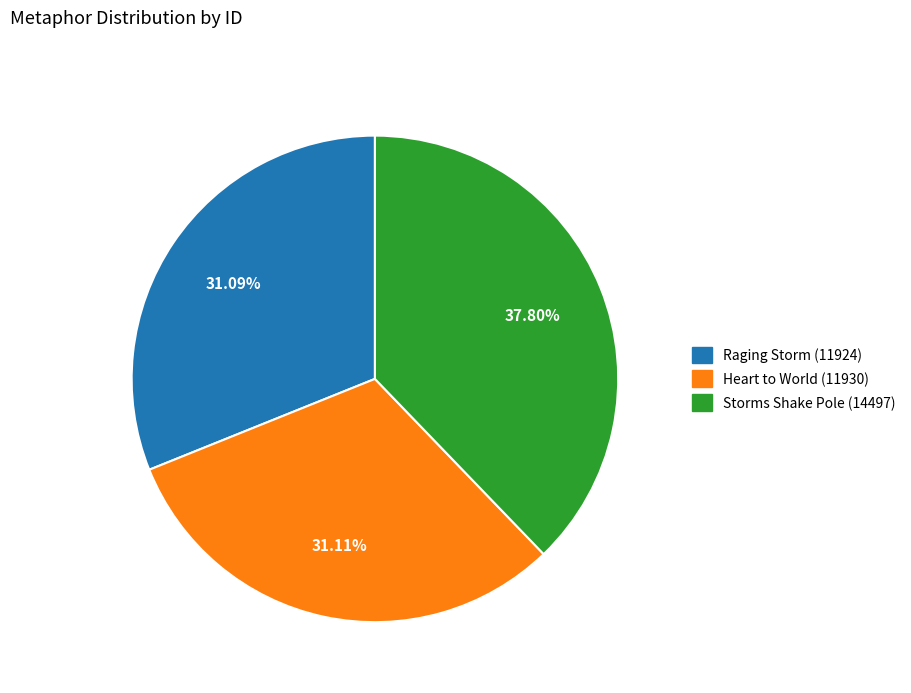

Between Heart to World (11930) and Storms Shake Pole (14497), which is larger?

Storms Shake Pole (14497)